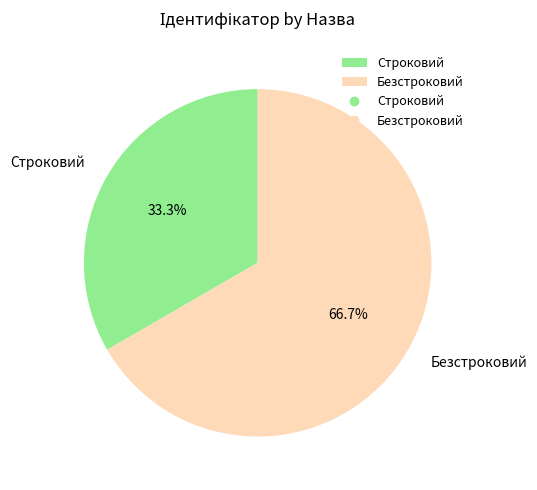

Which category has the smallest portion of the pie?

Строковий